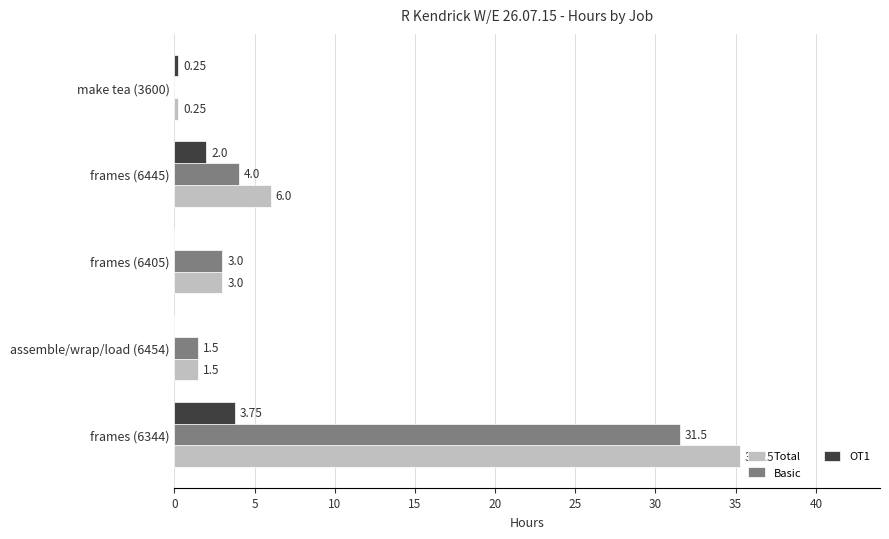

Which series changed the most between frames (6344) and make tea (3600)?

Total